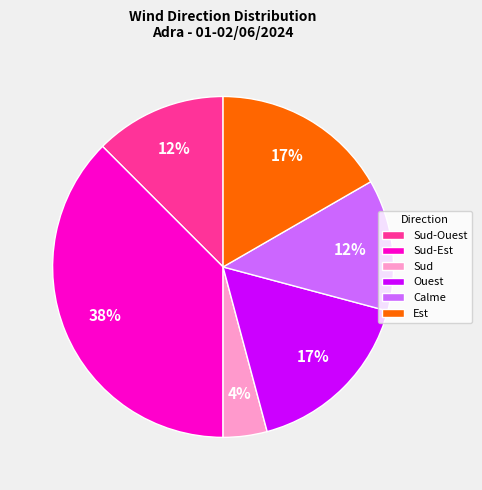

Does Calme represent more than half of the total?

No